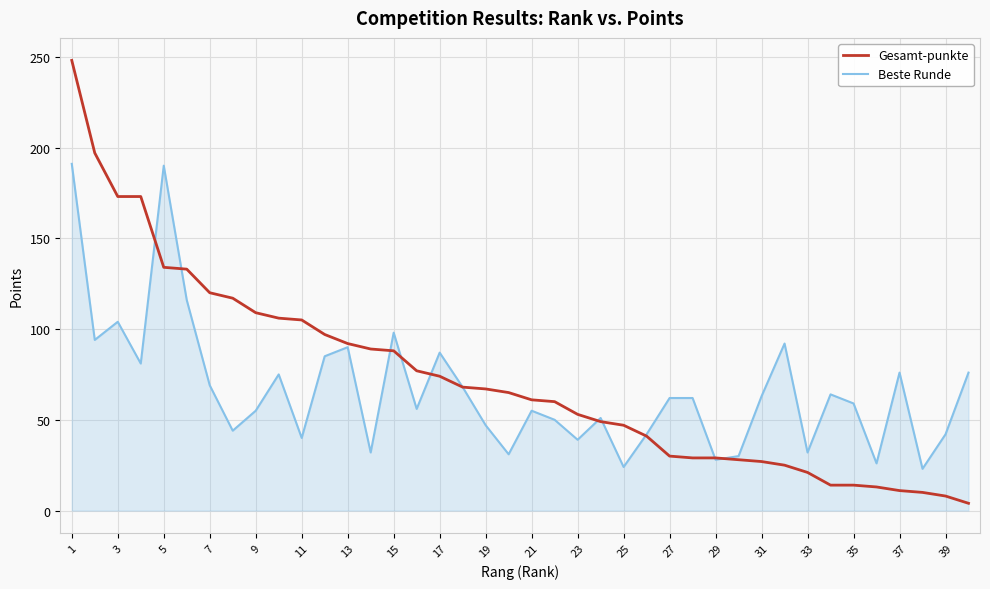

Which series has the largest range (max minus min)?

Gesamt-punkte